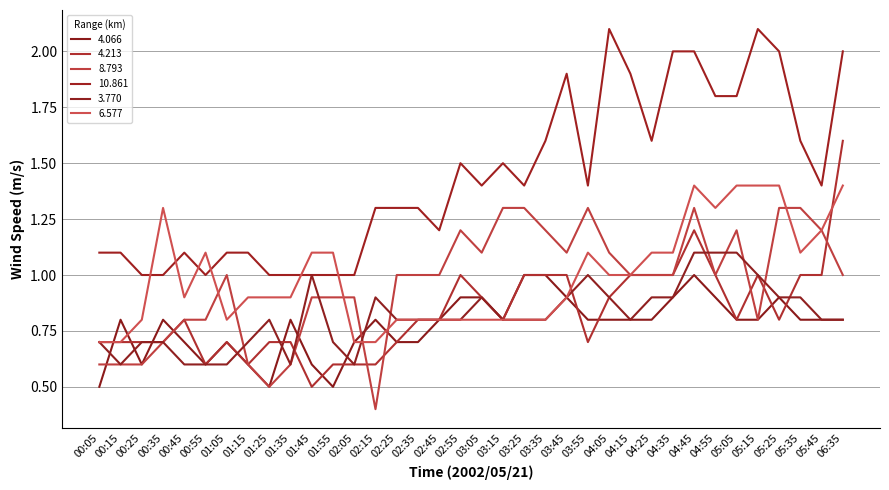

How many times do 6.577 and 8.793 cross each other?

6